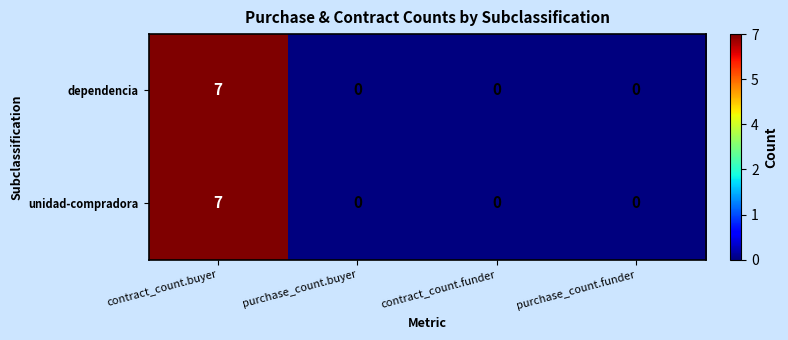

What is the difference between the maximum and minimum values in the dependencia series?

7